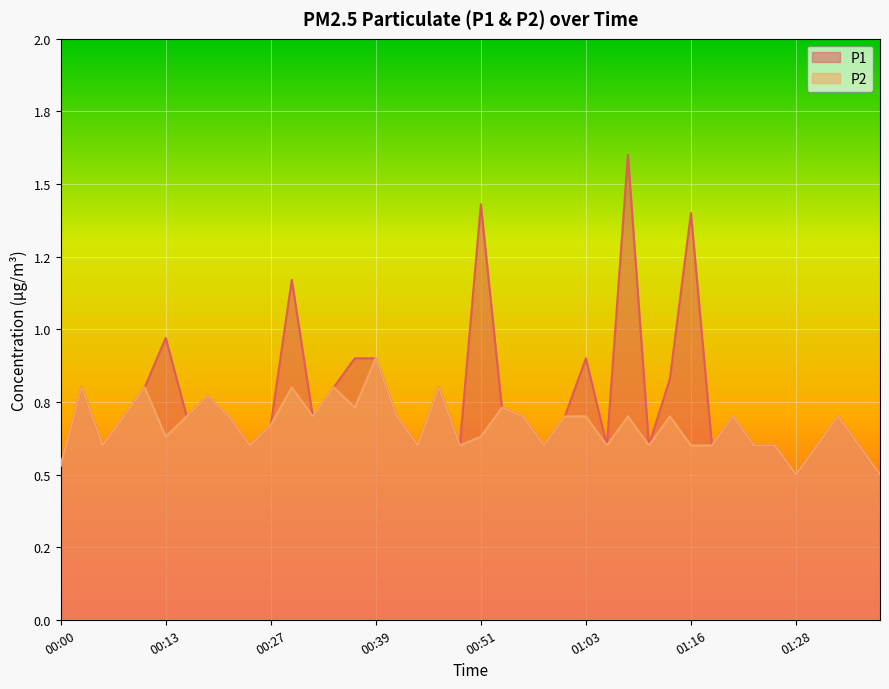

What are all the series names shown in the legend?

P1, P2